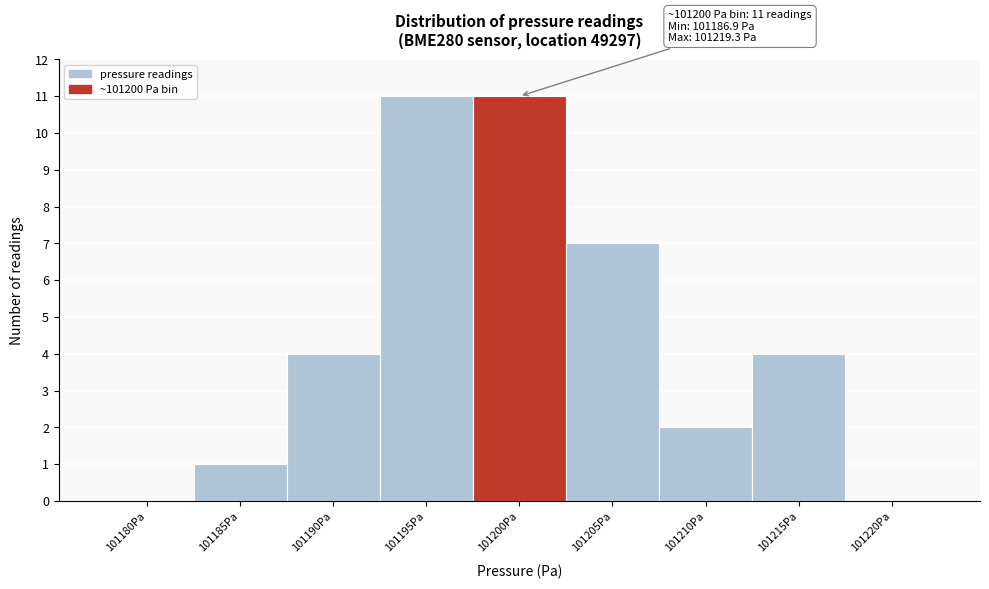

Reading left to right, transcribe all the data shown in this chart.

101180Pa=0	101185Pa=1	101190Pa=4	101195Pa=11	101200Pa=11	101205Pa=7	101210Pa=2	101215Pa=4	101220Pa=0